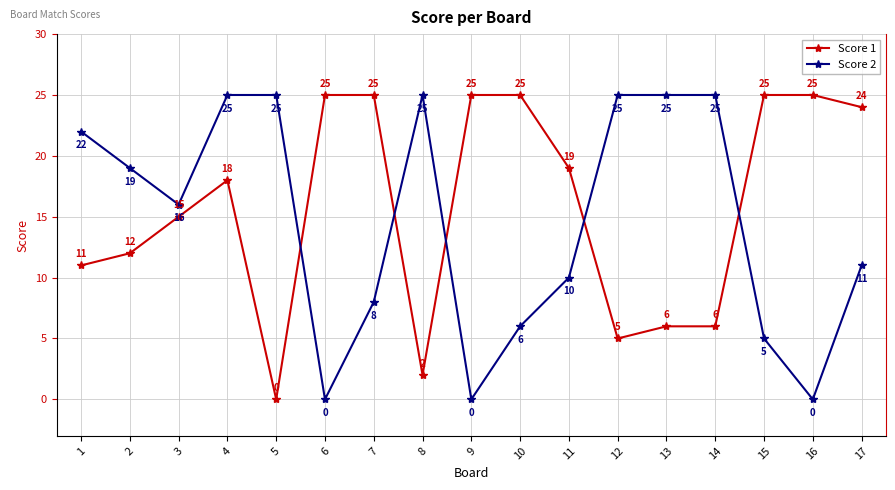

How many lines are shown in the chart?

2